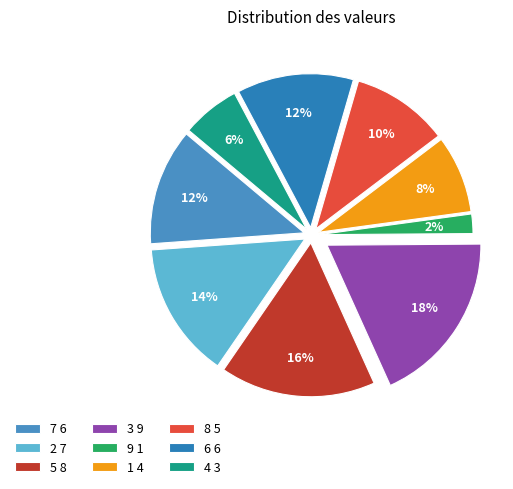

Is there any slice that represents more than half of the pie?

No